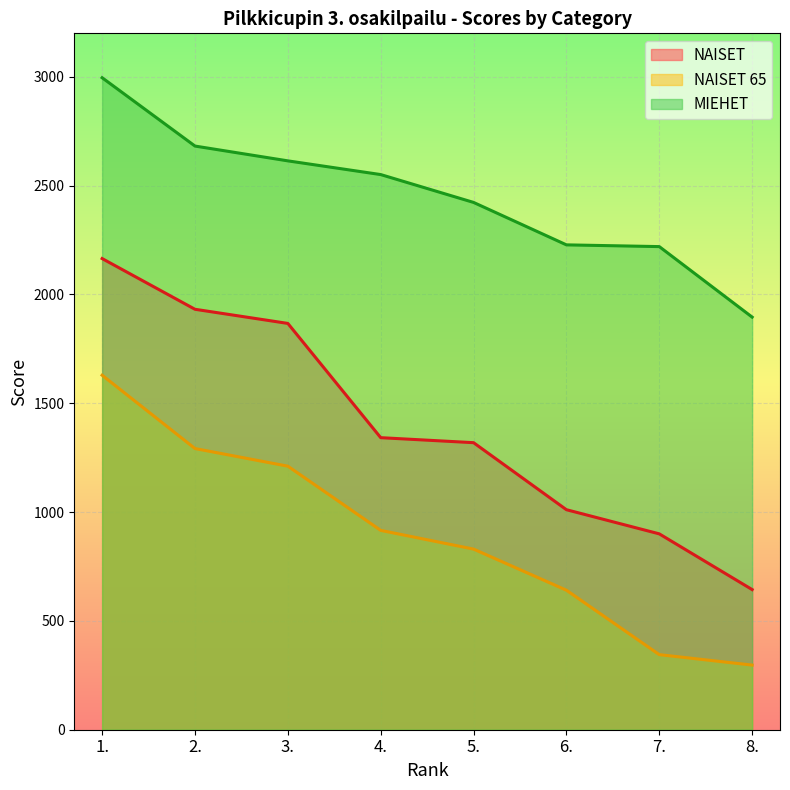

Where does the NAISET 65 series first go above 916?

1.